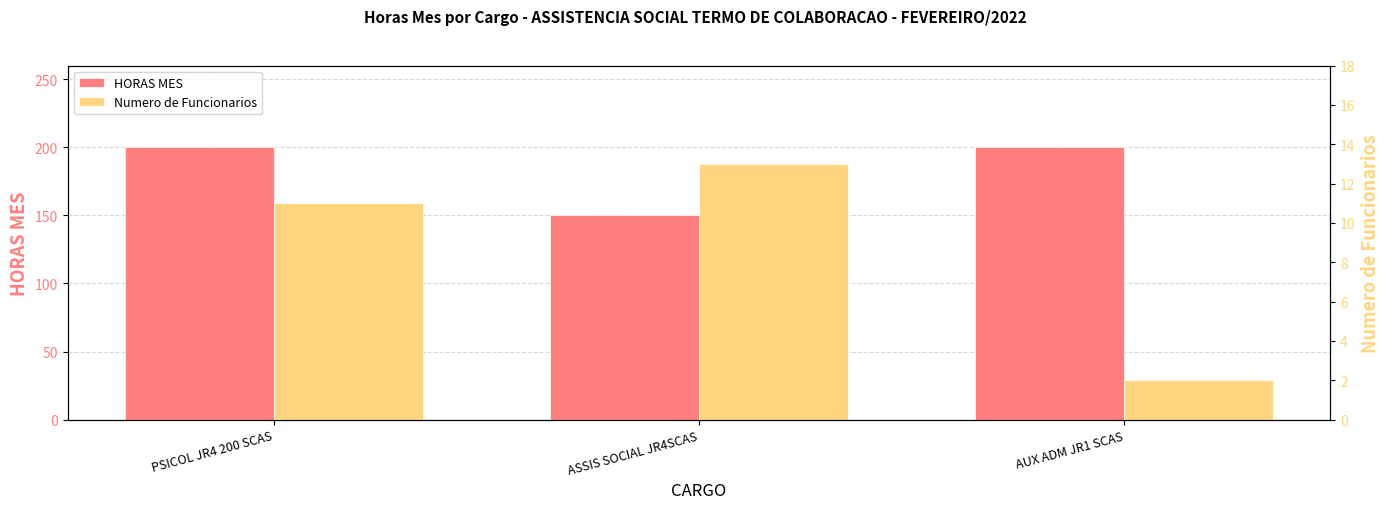

Reading left to right, transcribe all the data shown in this chart.

HORAS MES: PSICOL JR4 200 SCAS=200	ASSIS SOCIAL JR4SCAS=150	AUX ADM JR1 SCAS=200
Numero de Funcionarios: PSICOL JR4 200 SCAS=11	ASSIS SOCIAL JR4SCAS=13	AUX ADM JR1 SCAS=2